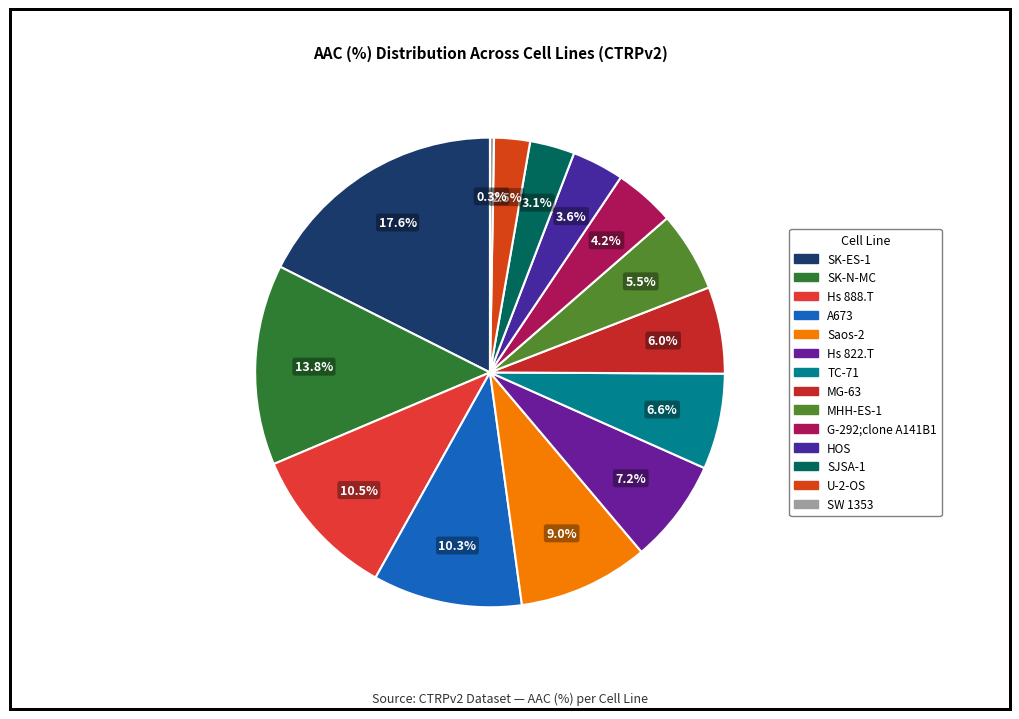

What percentage is the MG-63 slice, to the nearest percent?

6%